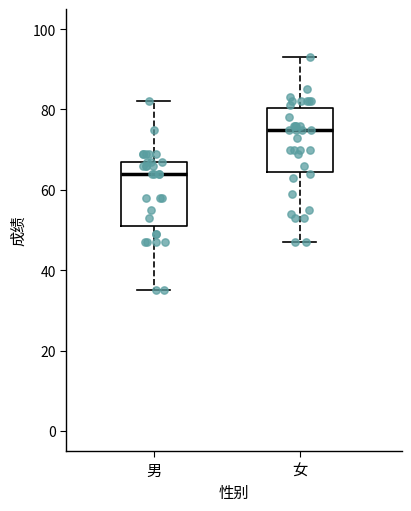

Where is the upper edge of the box for 女 on the y-axis? The values are not printed on the chart, so give them approximately, as read against the axis.

80